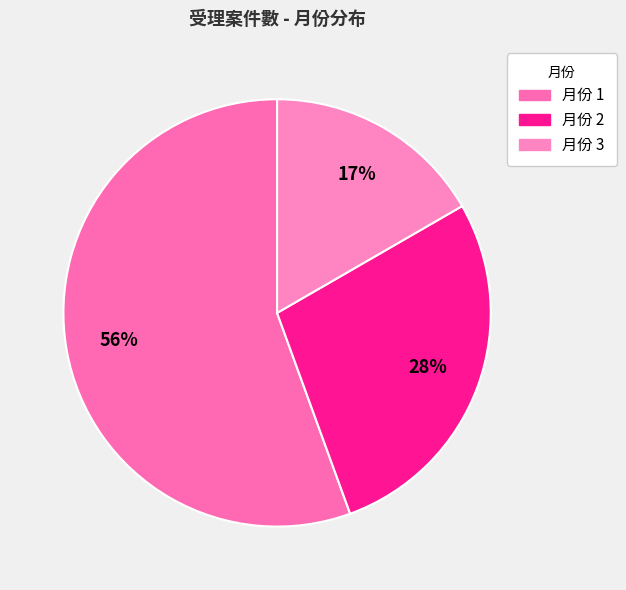

Count the number of slices in the pie.

3